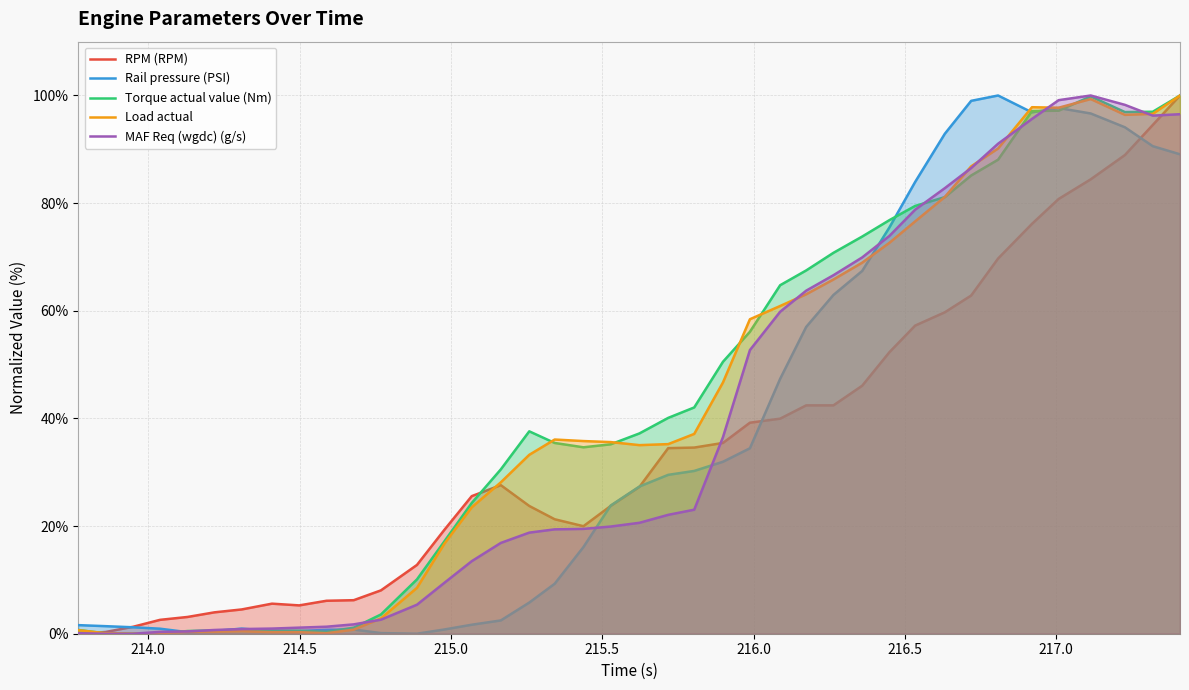

What is the highest value of the Rail pressure (PSI) series?

100.0